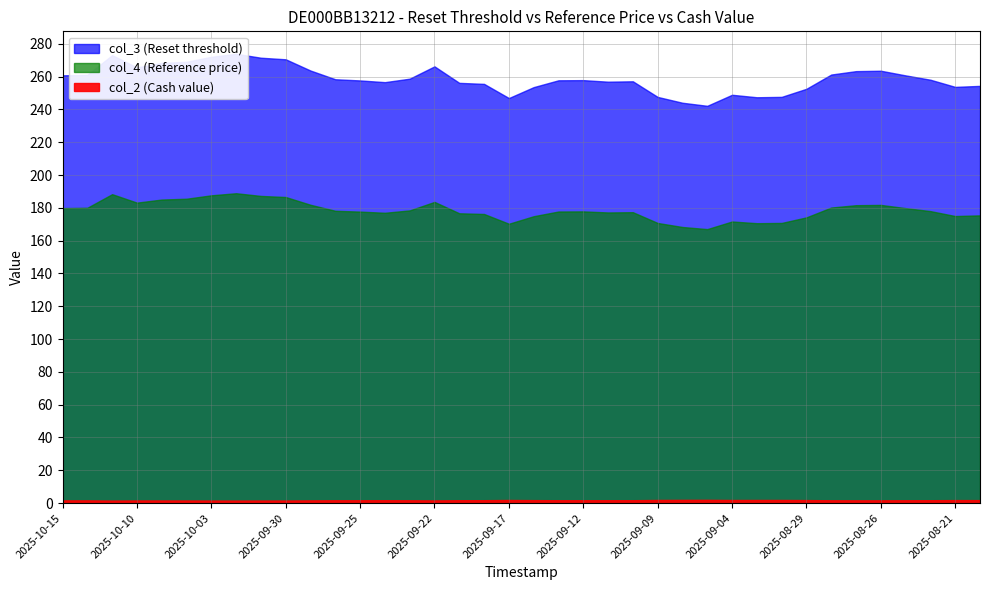

True or false: col_2 and col_3 intersect in this chart.

False